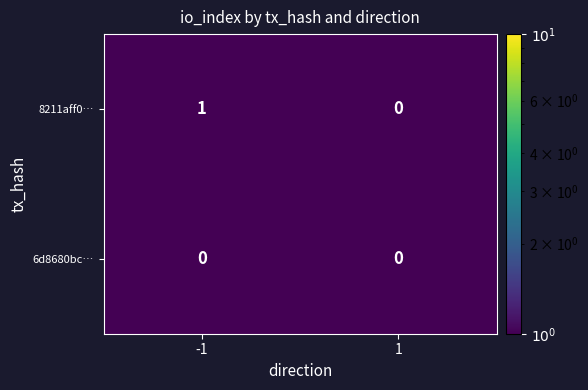

What is the difference between the highest and lowest values at -1?

1